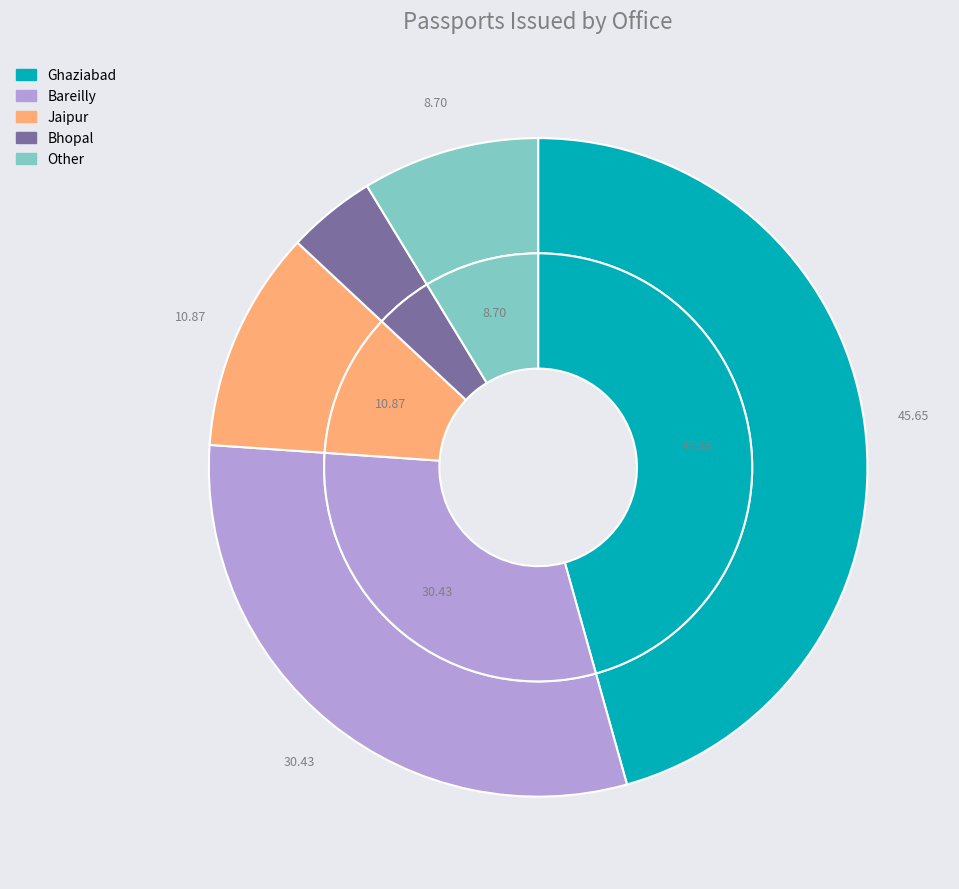

Does Other represent more than half of the total?

No